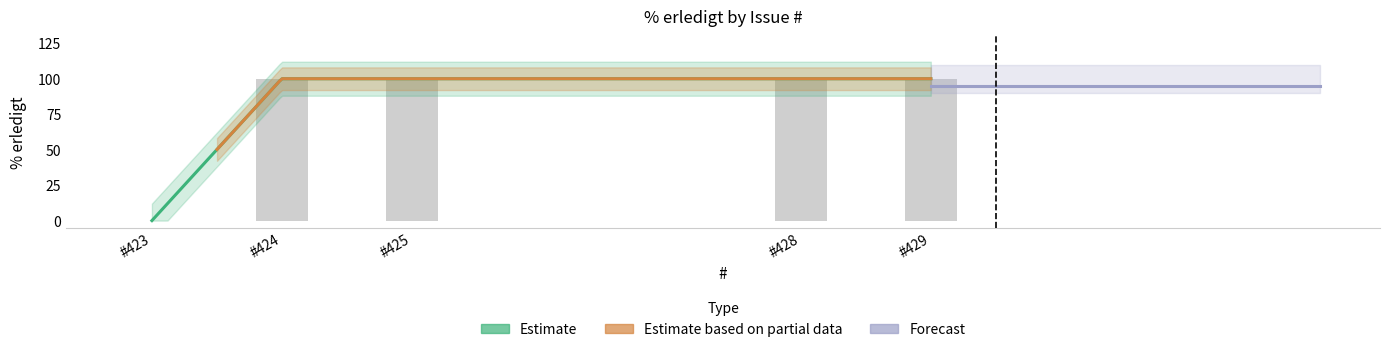

Does the chart contain stacked bars?

No